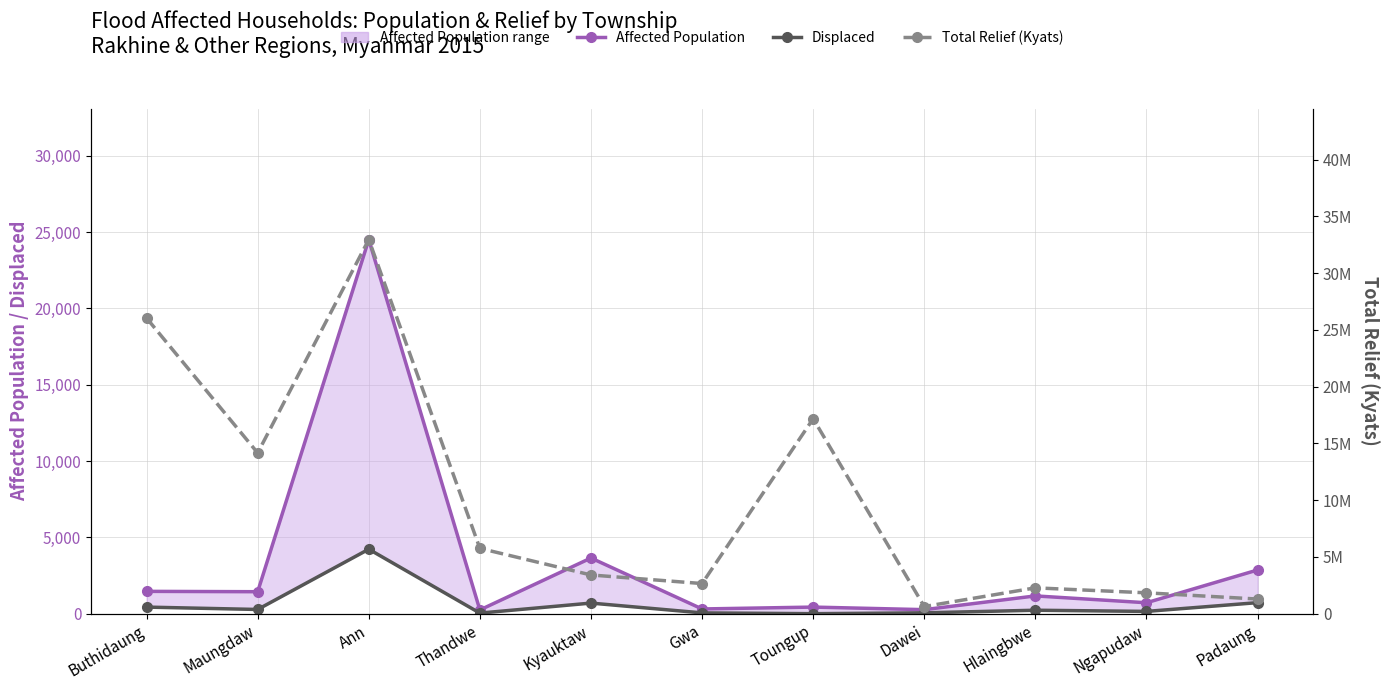

True or false: Displaced (col_5) has more than 2 interior local peaks.

True